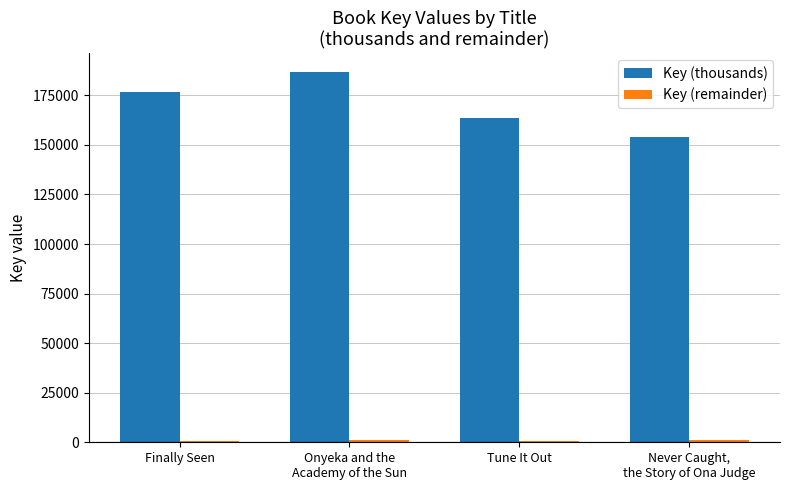

Count the number of data series in this chart.

2